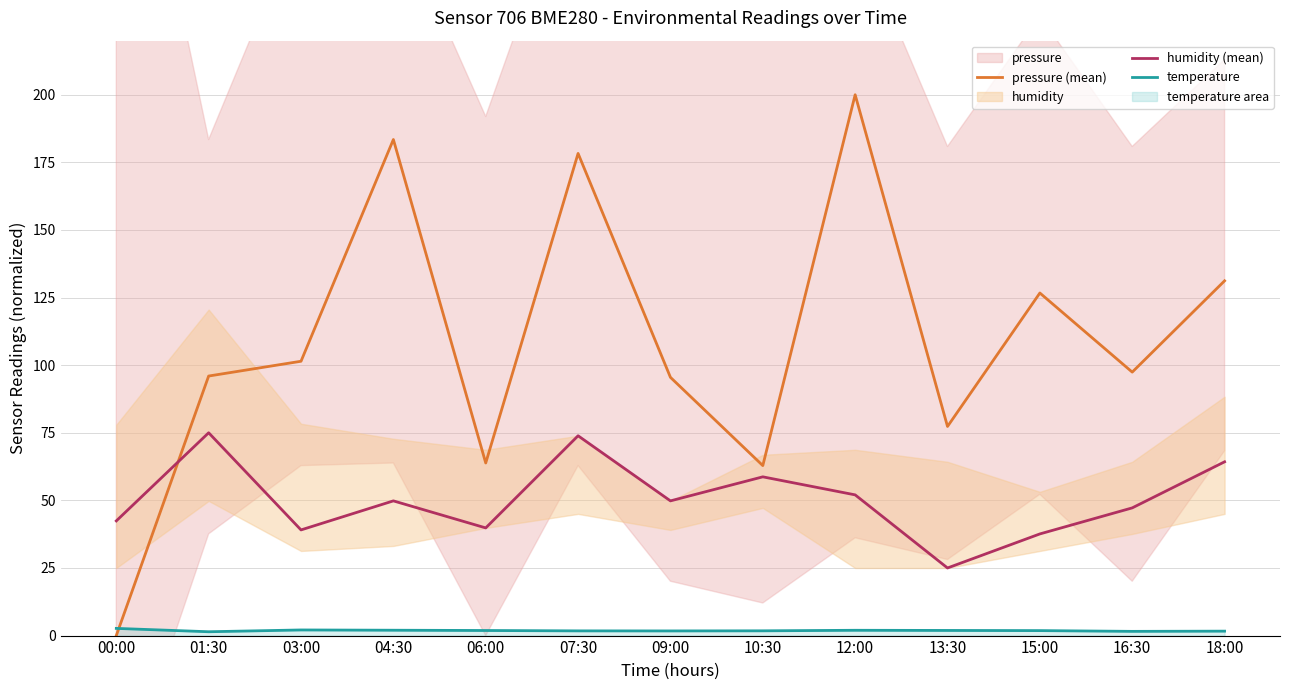

What is the difference between the maximum and minimum values in the pressure (mean) series?

200.0